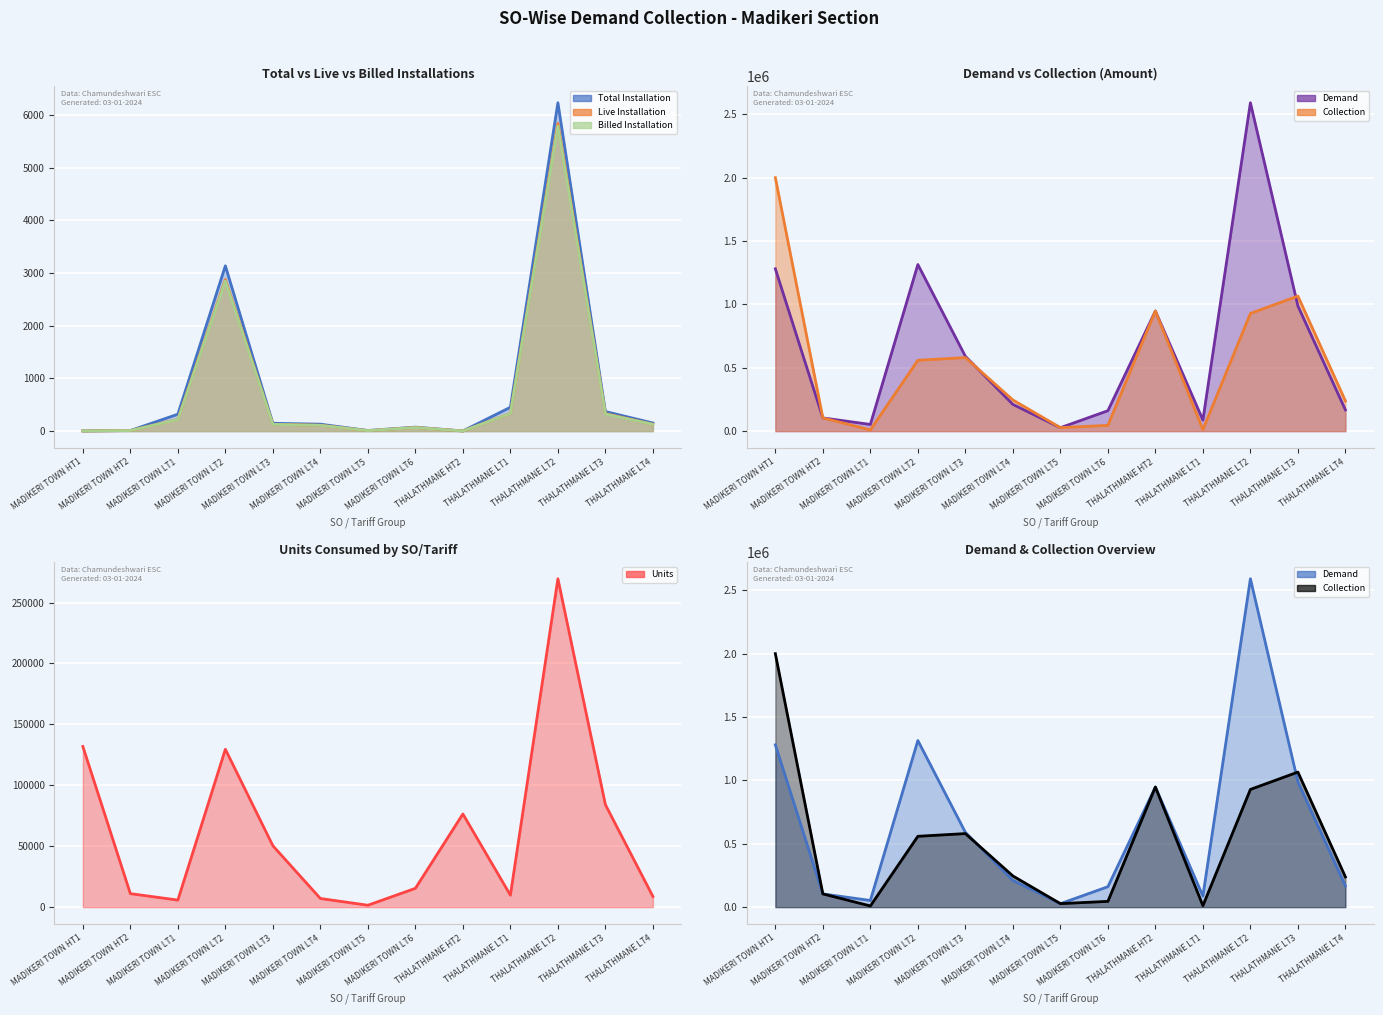

Rank the series at THALATHMANE LT2 from highest to lowest value.

Demand (line), Collection (line), Units (line), Total Installation (line), Live Installation (line), Billed Installation (line)